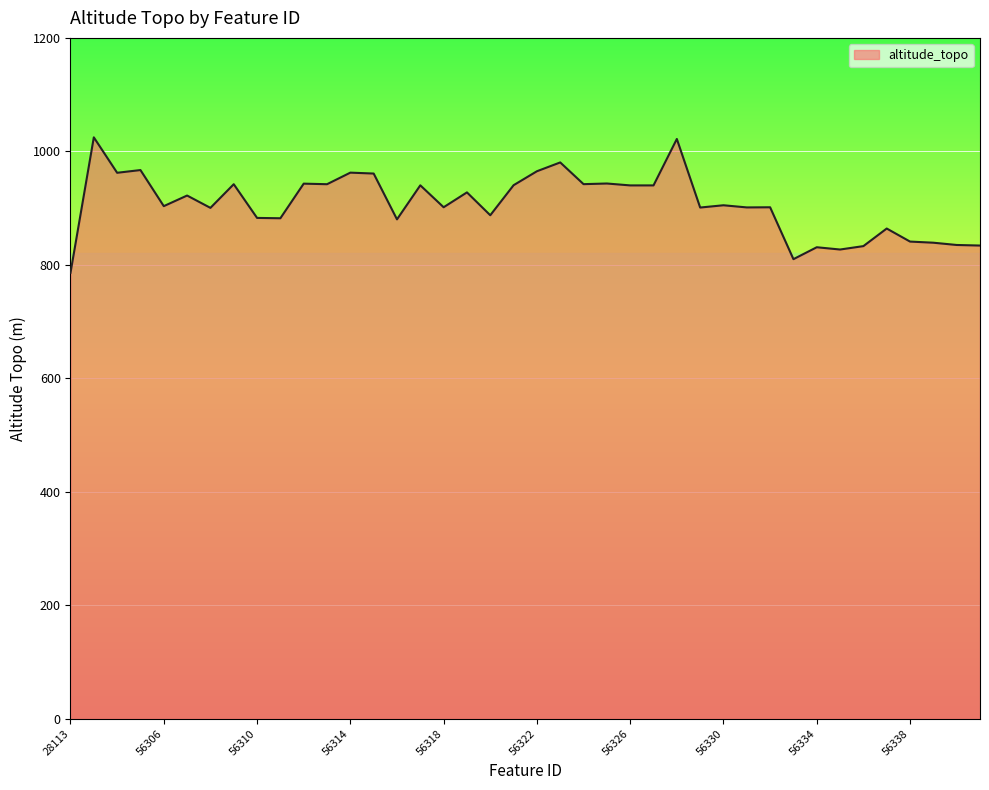

True or false: the data shows 1080.2 at 28113.

False